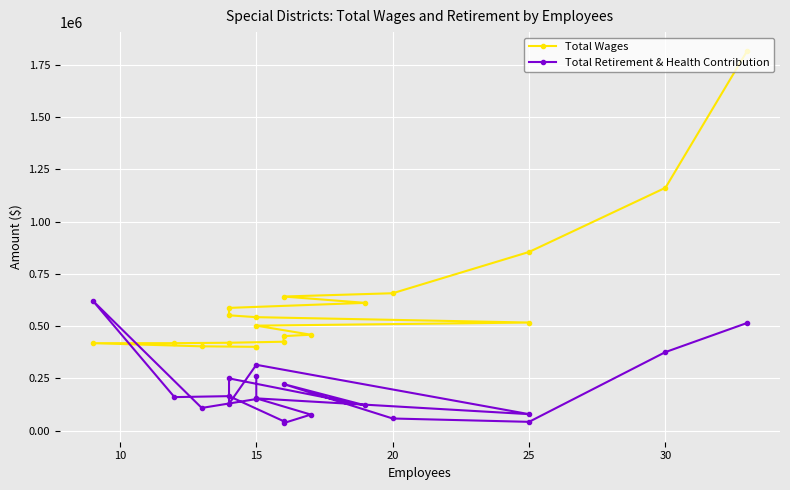

What is the value of the Total Wages point at the 8th from the left?

551161